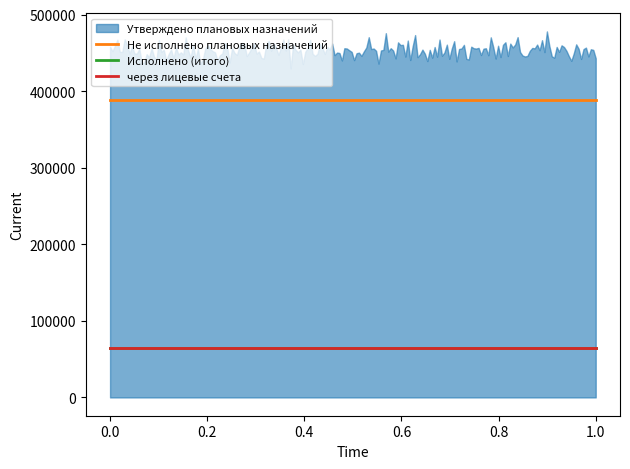

What is the minimum value for Исполнено (итого)?

64948